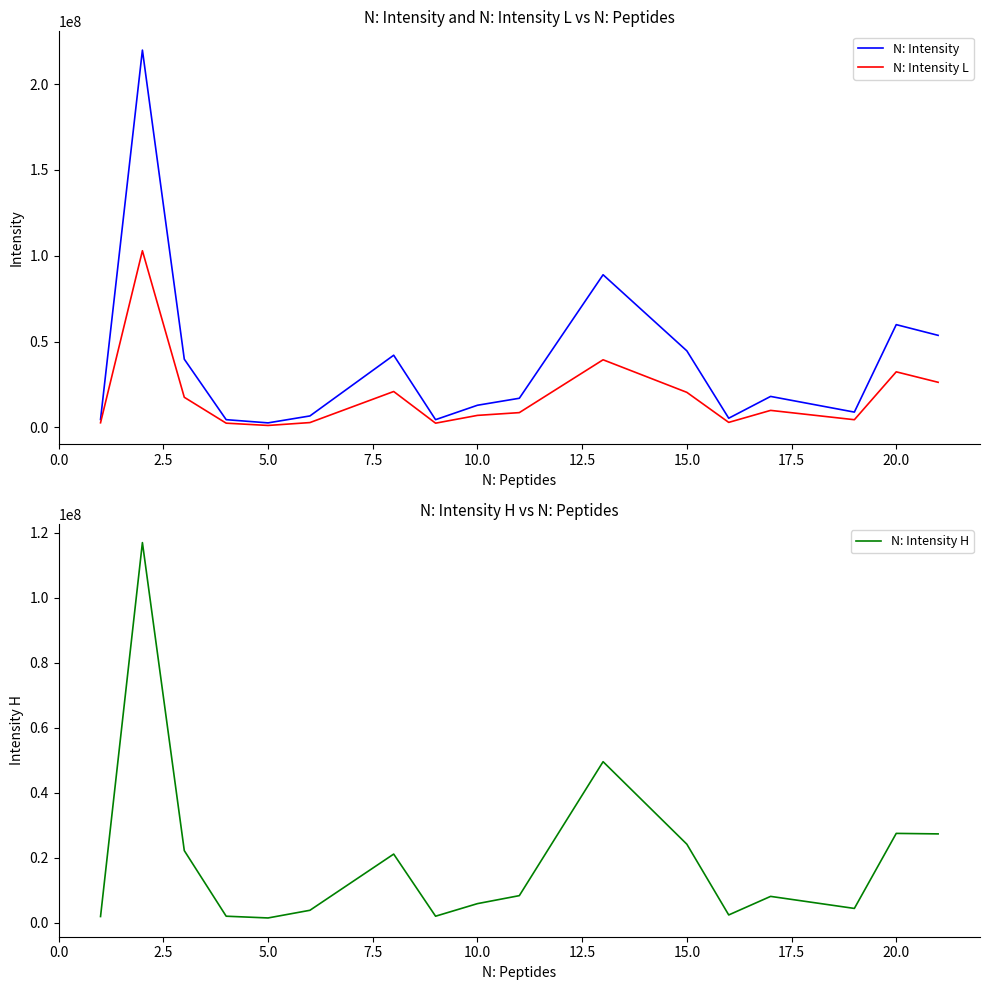

What is the maximum value for N: Intensity?

219890000